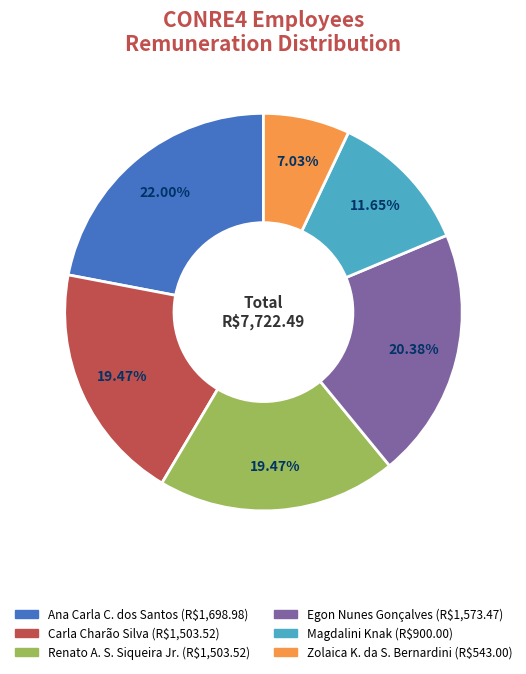

Is there any slice that represents more than half of the pie?

No